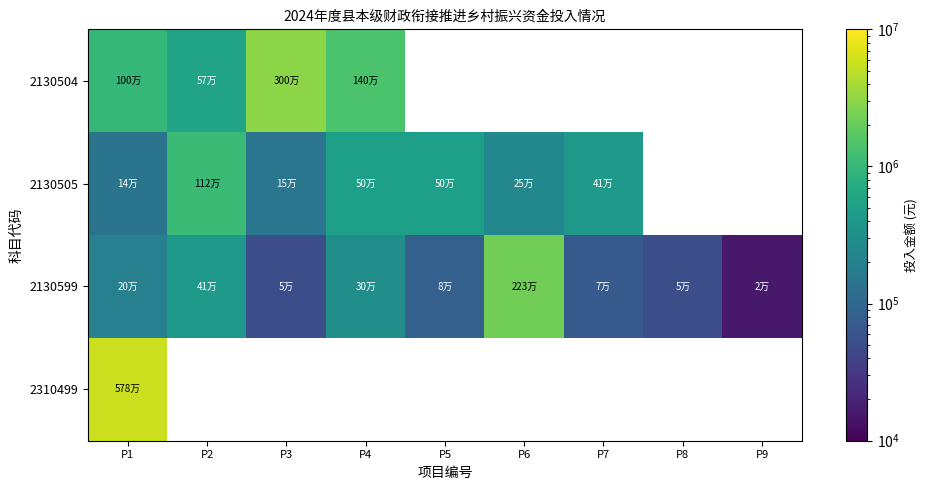

Read the 2130599 value at P6.

2226100.0